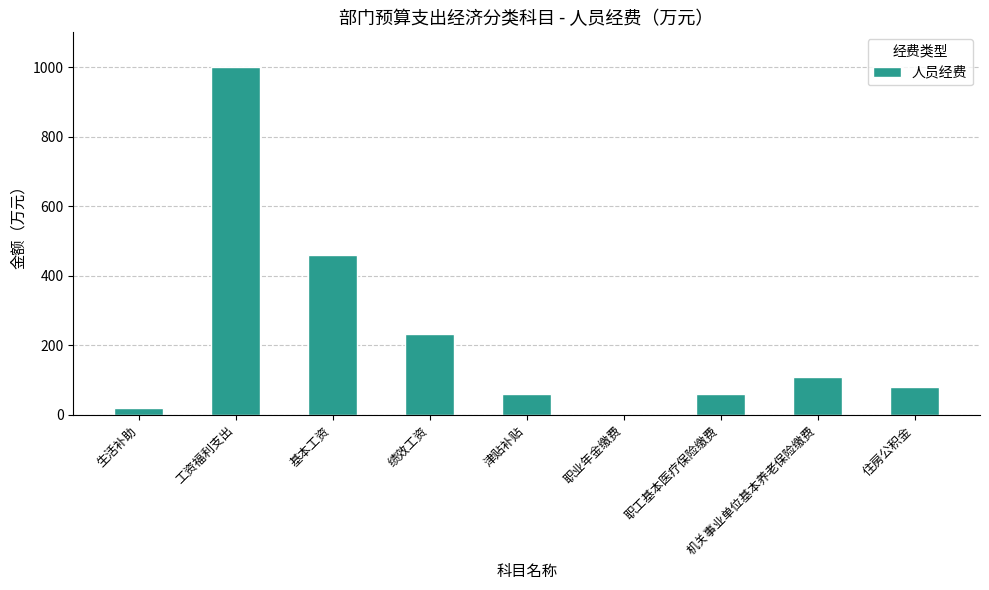

What is the maximum value shown in the chart?

999.8